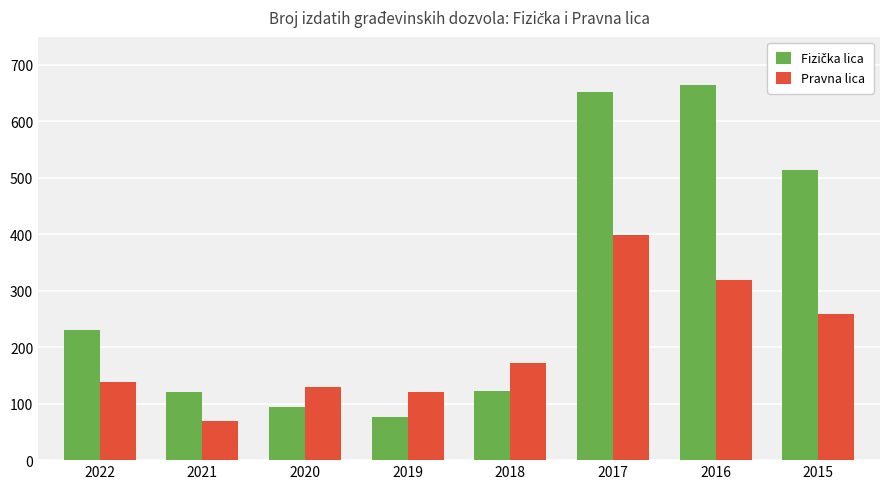

Does the chart contain stacked bars?

No